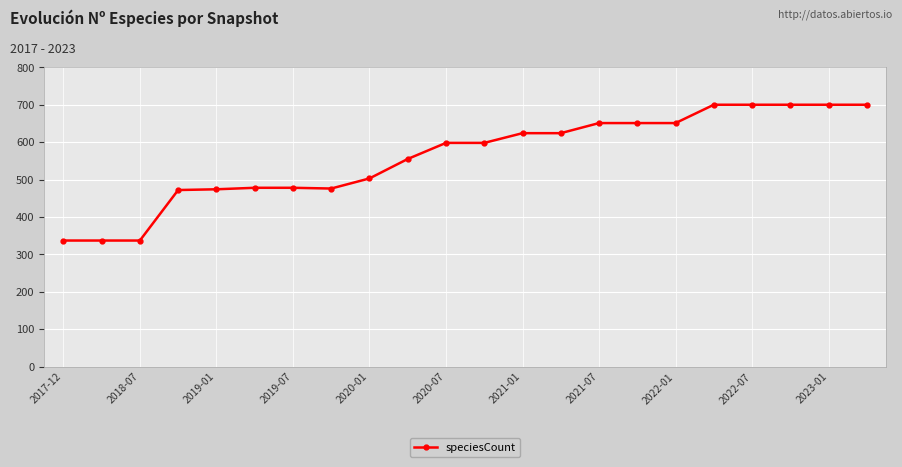

What is the smallest value displayed?

337